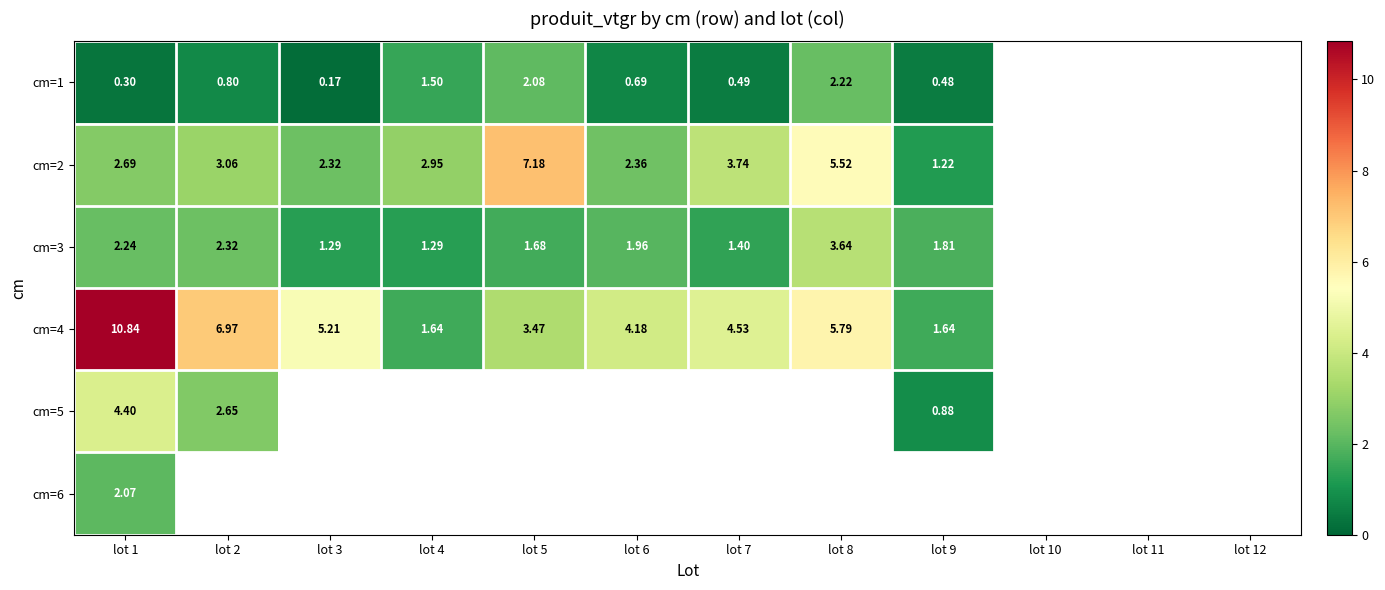

What is the sum of the cm=2 values at lot 8 and lot 9?

6.7